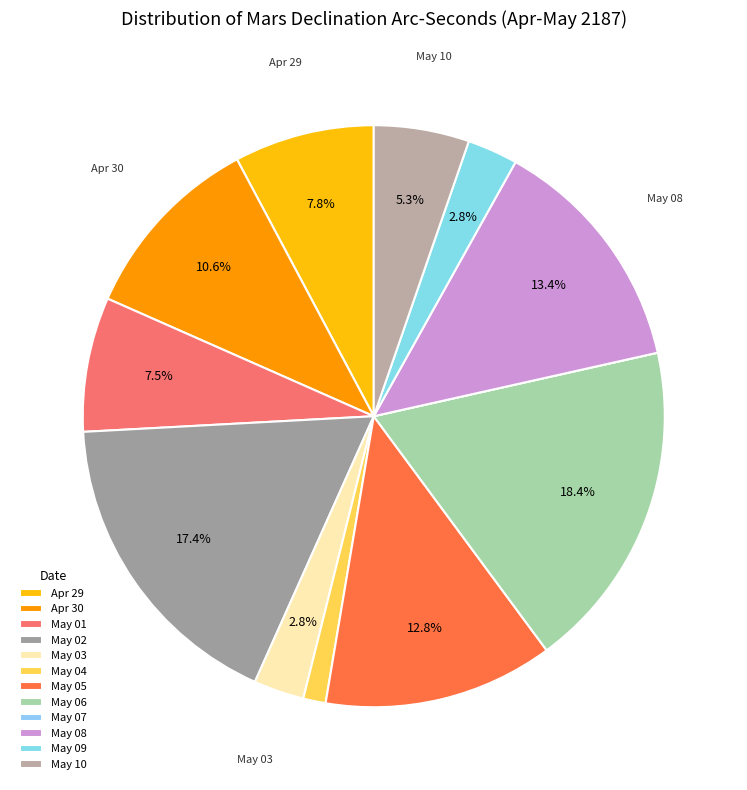

What portion of the pie excludes May 01?

92.5%